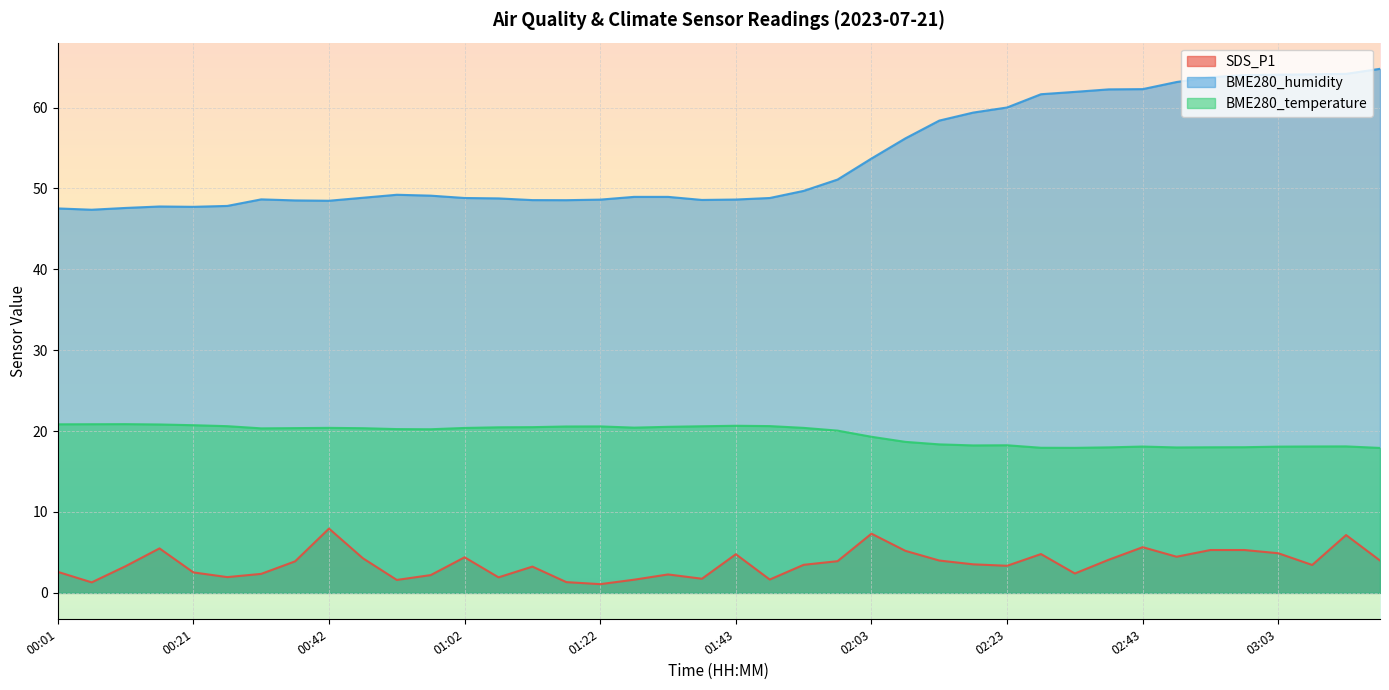

List the series in order of their overall mean, highest first.

BME280_humidity, BME280_temperature, SDS_P1